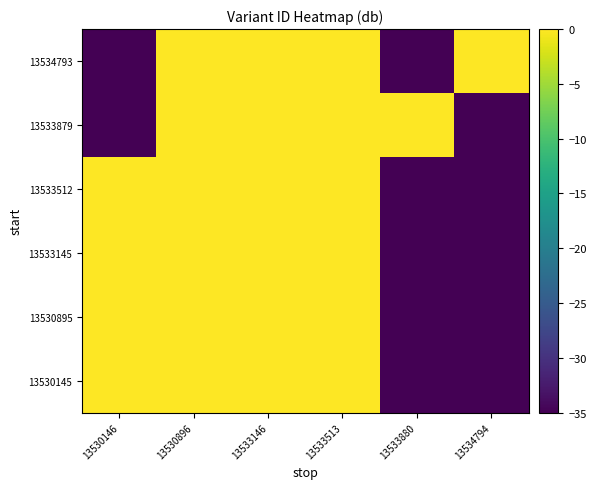

Which series has the largest range (max minus min)?

13530145